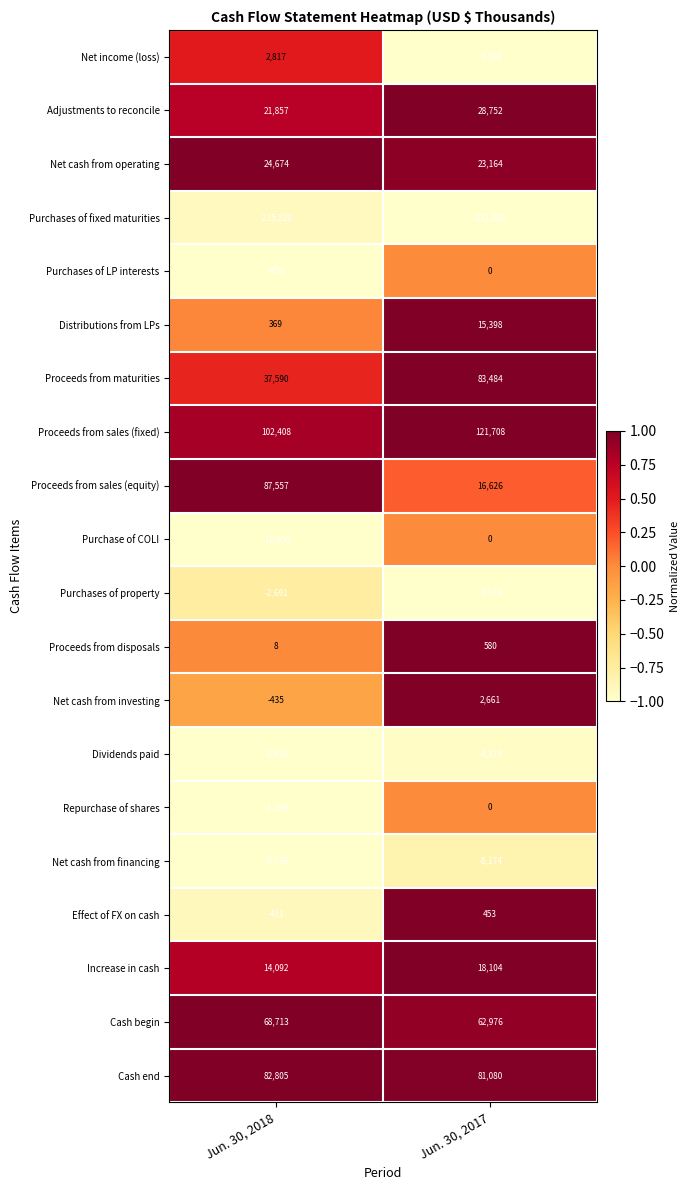

What is the difference between the maximum and minimum values in the Proceeds from maturities series?

45894